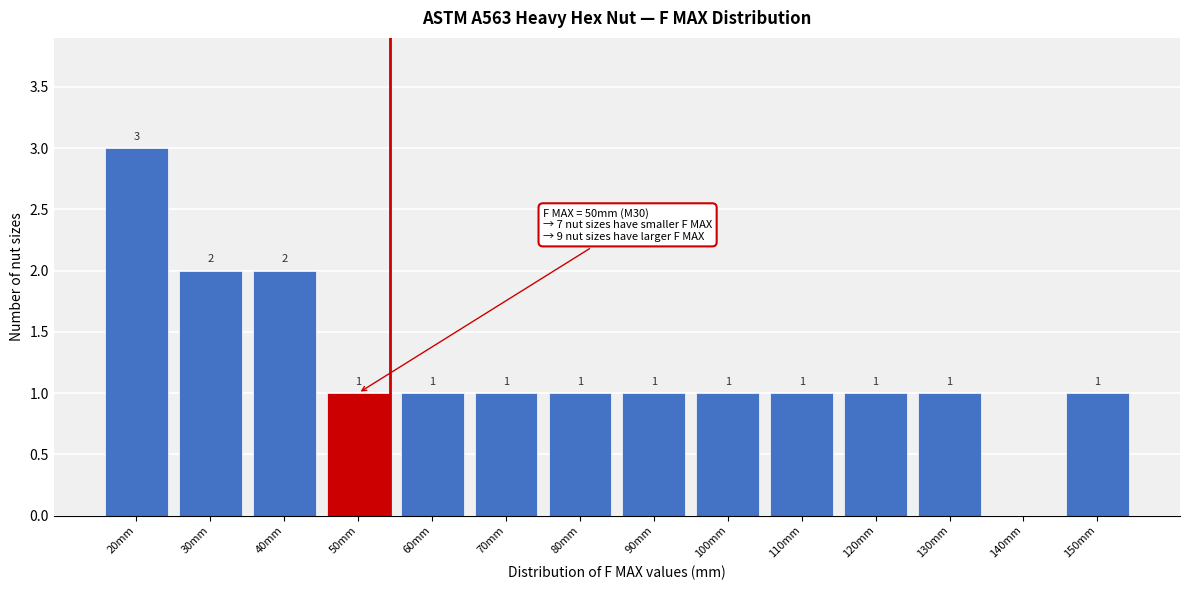

Reading left to right, extract all data points from this chart.

20mm=3	30mm=2	40mm=2	50mm=1	60mm=1	70mm=1	80mm=1	90mm=1	100mm=1	110mm=1	120mm=1	130mm=1	140mm=0	150mm=1